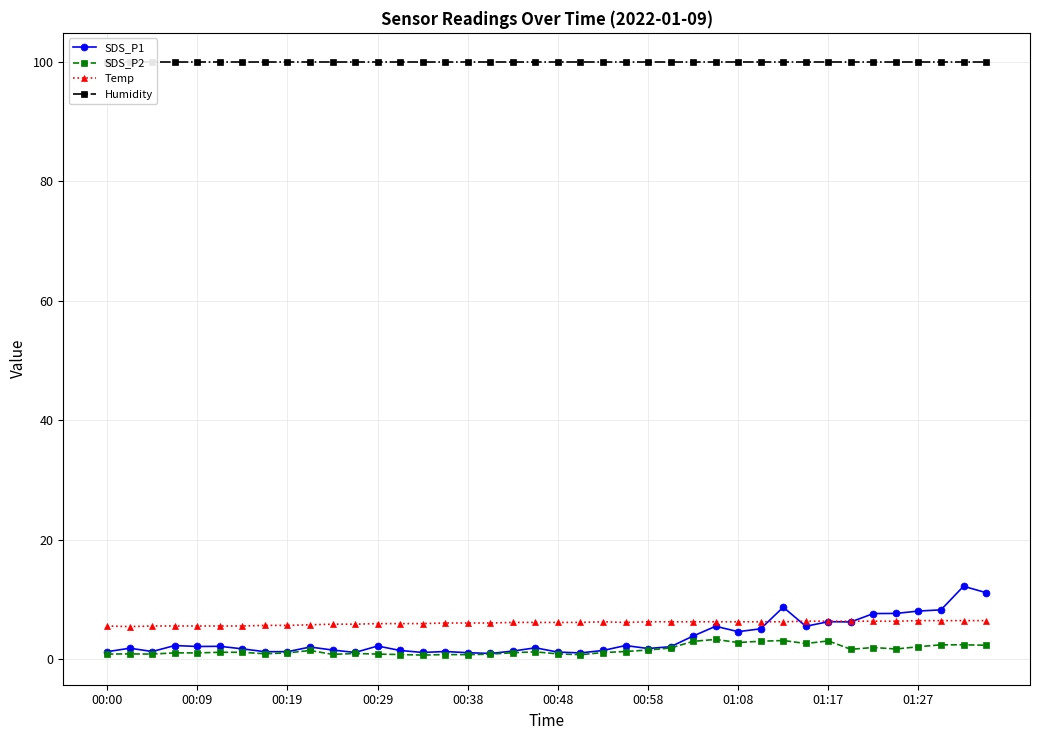

What is the highest value of the SDS_P2 series?

3.4